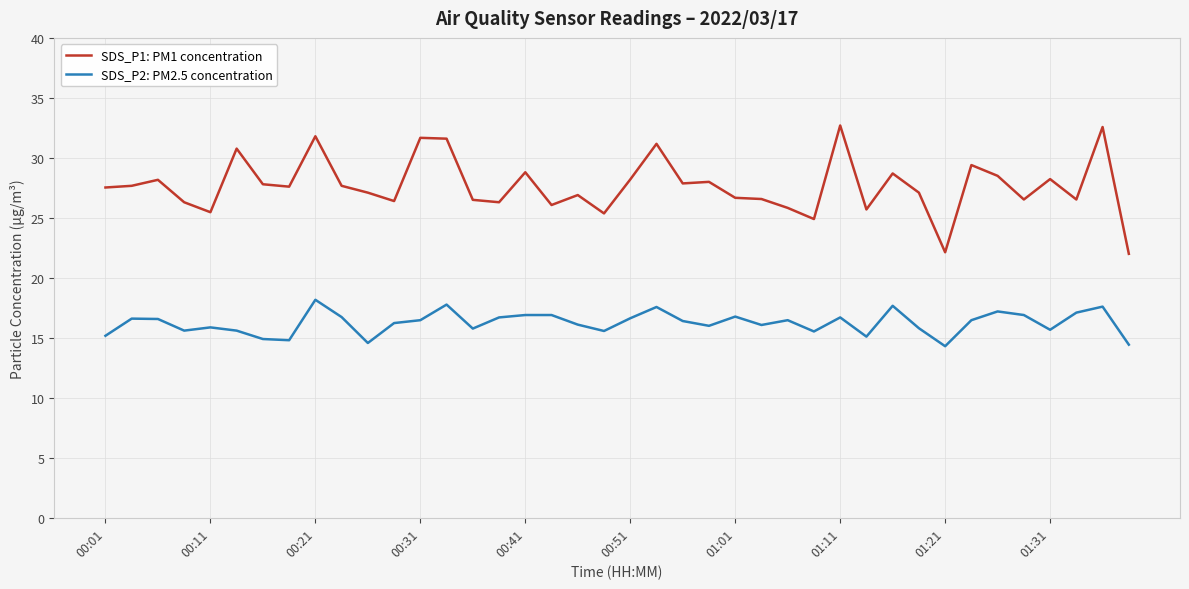

List the series in order of their overall mean, lowest first.

SDS_P2: PM2.5 concentration, SDS_P1: PM1 concentration